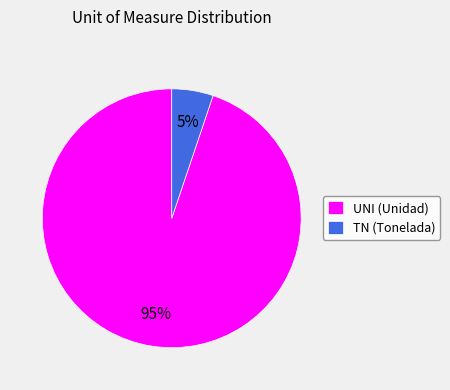

Which slice represents more than half of the pie?

UNI